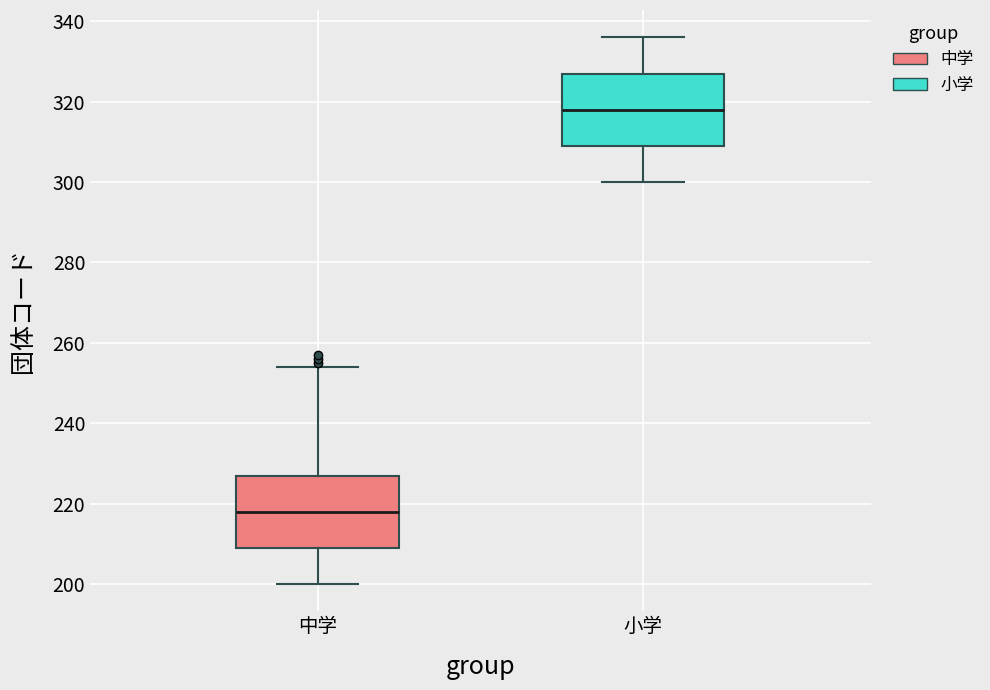

Which box's median line is the highest?

小学